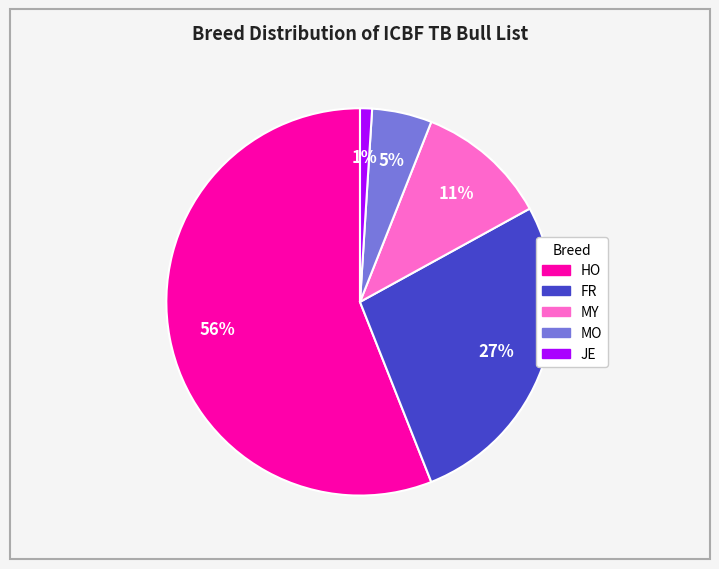

Does MO account for over 50% of the chart?

No